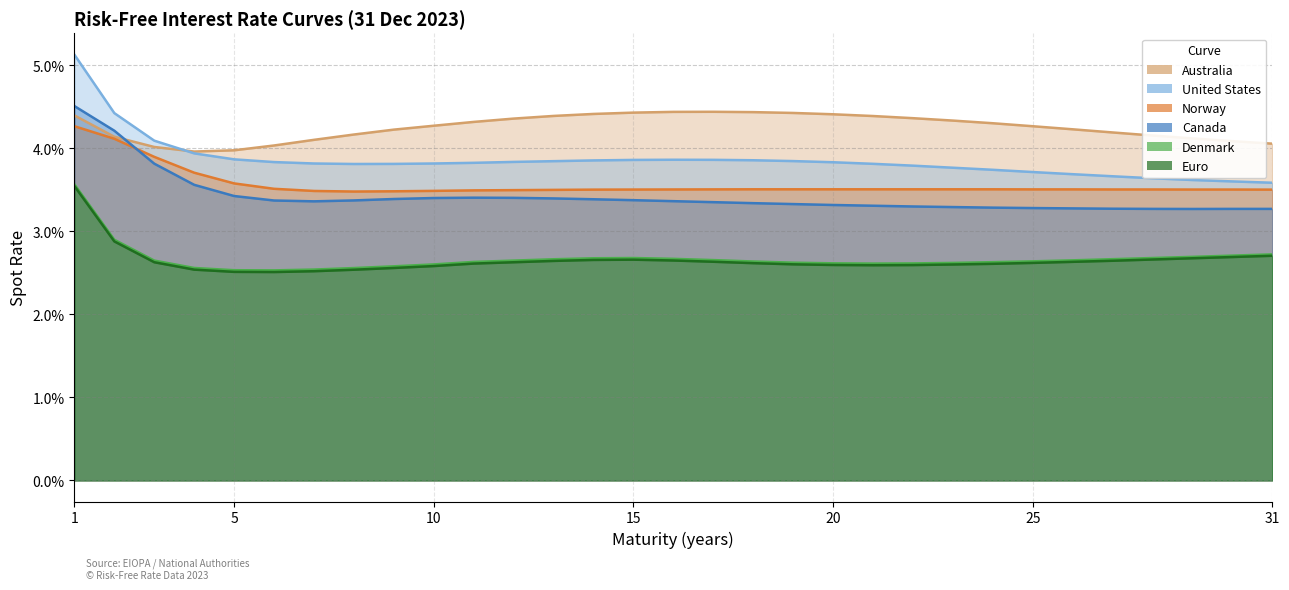

Reading left to right, extract all data points from this chart.

Euro: 1=0.0	2=0.0	3=0.0	4=0.0	5=0.0	6=0.0	7=0.0	8=0.0	9=0.0	10=0.0	11=0.0	12=0.0	13=0.0	14=0.0	15=0.0	16=0.0	17=0.0	18=0.0	19=0.0	20=0.0	21=0.0	22=0.0	23=0.0	24=0.0	25=0.0	26=0.0	27=0.0	28=0.0	29=0.0	30=0.0	31=0.0
Denmark: 1=0.0	2=0.0	3=0.0	4=0.0	5=0.0	6=0.0	7=0.0	8=0.0	9=0.0	10=0.0	11=0.0	12=0.0	13=0.0	14=0.0	15=0.0	16=0.0	17=0.0	18=0.0	19=0.0	20=0.0	21=0.0	22=0.0	23=0.0	24=0.0	25=0.0	26=0.0	27=0.0	28=0.0	29=0.0	30=0.0	31=0.0
Norway: 1=0.0	2=0.0	3=0.0	4=0.0	5=0.0	6=0.0	7=0.0	8=0.0	9=0.0	10=0.0	11=0.0	12=0.0	13=0.0	14=0.0	15=0.0	16=0.0	17=0.0	18=0.0	19=0.0	20=0.0	21=0.0	22=0.0	23=0.0	24=0.0	25=0.0	26=0.0	27=0.0	28=0.0	29=0.0	30=0.0	31=0.0
Australia: 1=0.0	2=0.0	3=0.0	4=0.0	5=0.0	6=0.0	7=0.0	8=0.0	9=0.0	10=0.0	11=0.0	12=0.0	13=0.0	14=0.0	15=0.0	16=0.0	17=0.0	18=0.0	19=0.0	20=0.0	21=0.0	22=0.0	23=0.0	24=0.0	25=0.0	26=0.0	27=0.0	28=0.0	29=0.0	30=0.0	31=0.0
Canada: 1=0.0	2=0.0	3=0.0	4=0.0	5=0.0	6=0.0	7=0.0	8=0.0	9=0.0	10=0.0	11=0.0	12=0.0	13=0.0	14=0.0	15=0.0	16=0.0	17=0.0	18=0.0	19=0.0	20=0.0	21=0.0	22=0.0	23=0.0	24=0.0	25=0.0	26=0.0	27=0.0	28=0.0	29=0.0	30=0.0	31=0.0
United States: 1=0.1	2=0.0	3=0.0	4=0.0	5=0.0	6=0.0	7=0.0	8=0.0	9=0.0	10=0.0	11=0.0	12=0.0	13=0.0	14=0.0	15=0.0	16=0.0	17=0.0	18=0.0	19=0.0	20=0.0	21=0.0	22=0.0	23=0.0	24=0.0	25=0.0	26=0.0	27=0.0	28=0.0	29=0.0	30=0.0	31=0.0